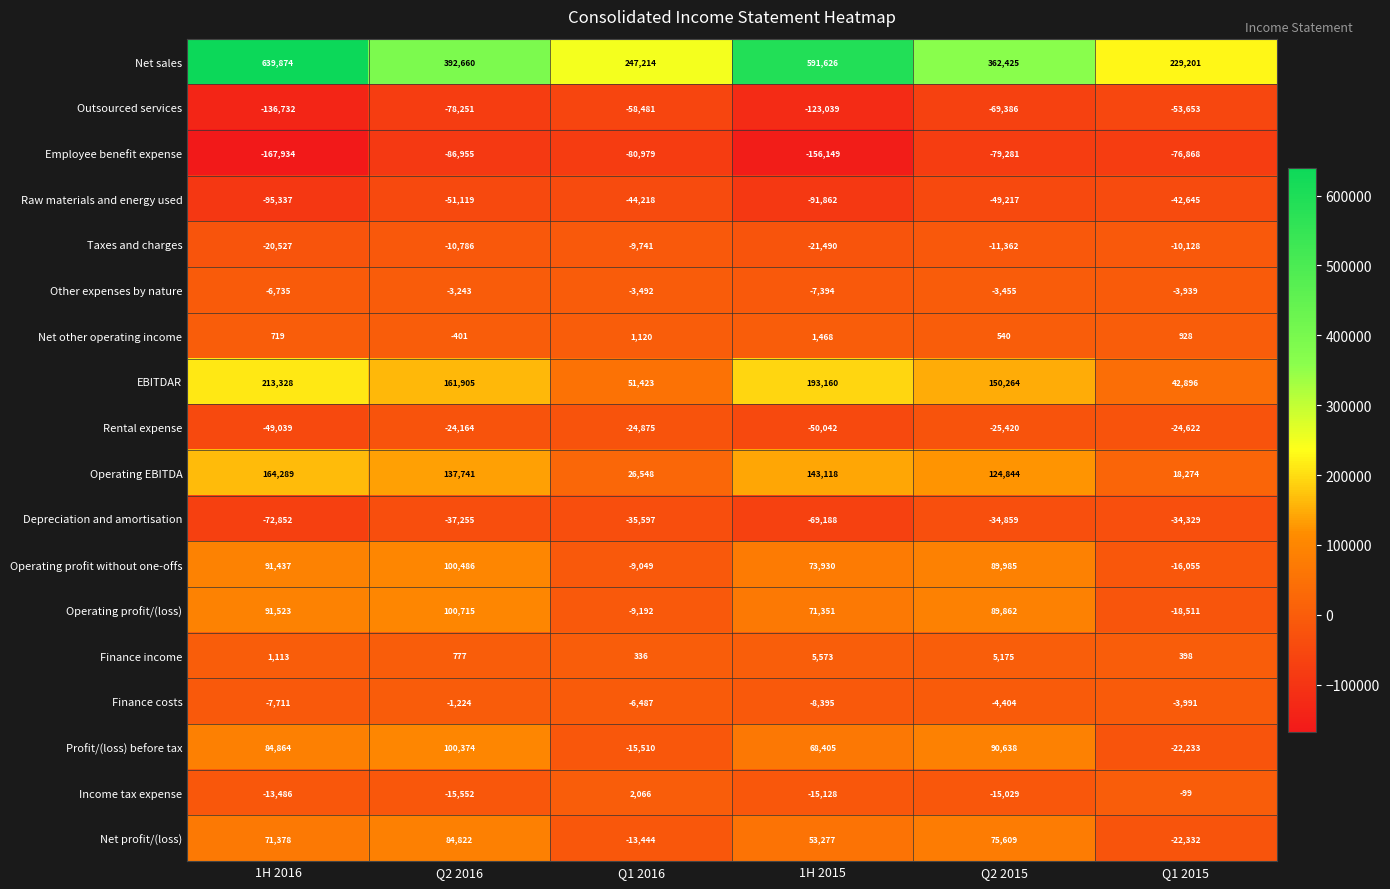

How many values in Net other operating income are below zero?

1